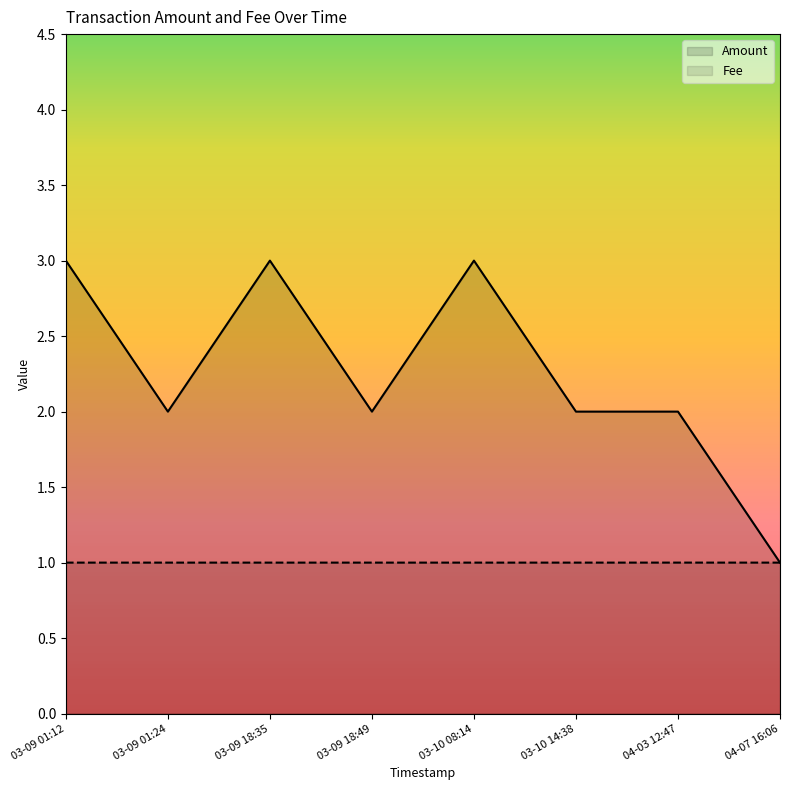

Rank the categories by Amount value from highest to lowest.

2017-03-10 08:14:11, 2017-03-09 18:35:56, 2017-03-09 01:12:34, 2017-04-03 12:47:42, 2017-03-10 14:38:01, 2017-03-09 18:49:29, 2017-03-09 01:24:47, 2018-04-07 16:06:19